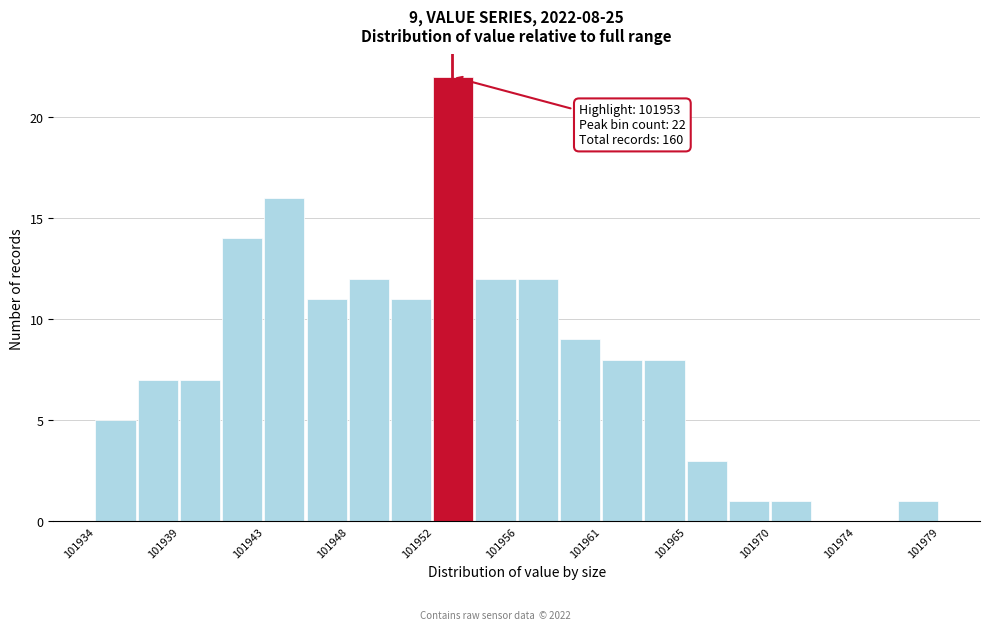

Which range on the x-axis has the tallest bar?

101952.0 to 101954.0